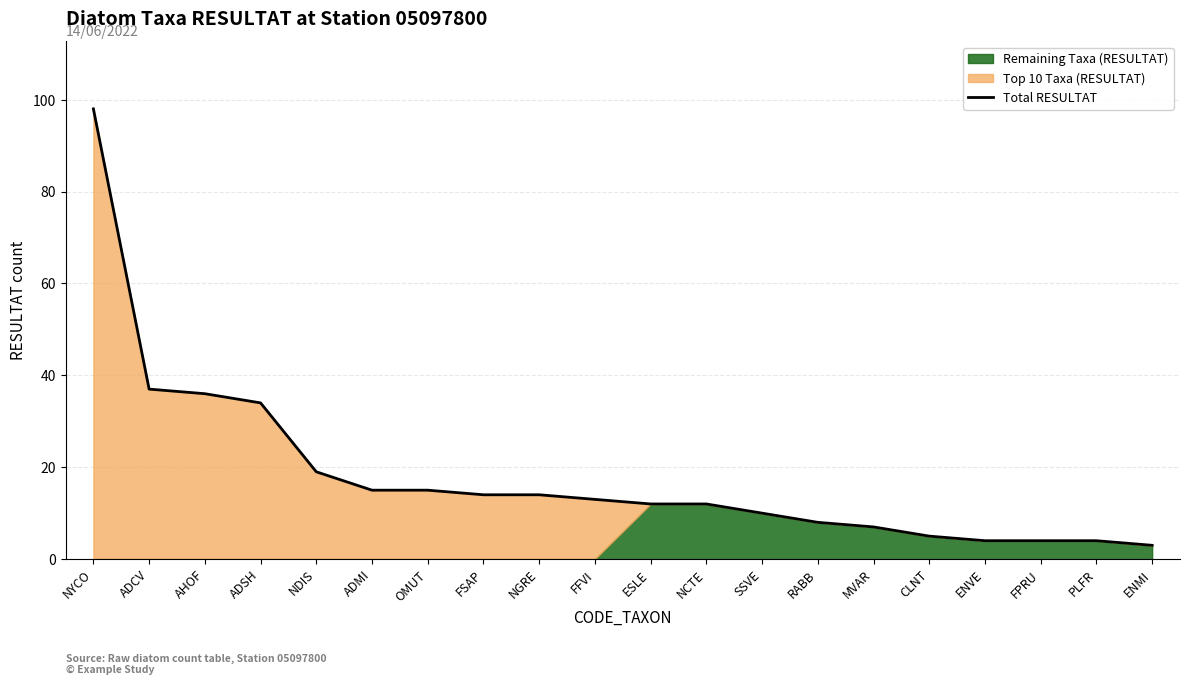

Does the chart have visible grid lines?

Yes